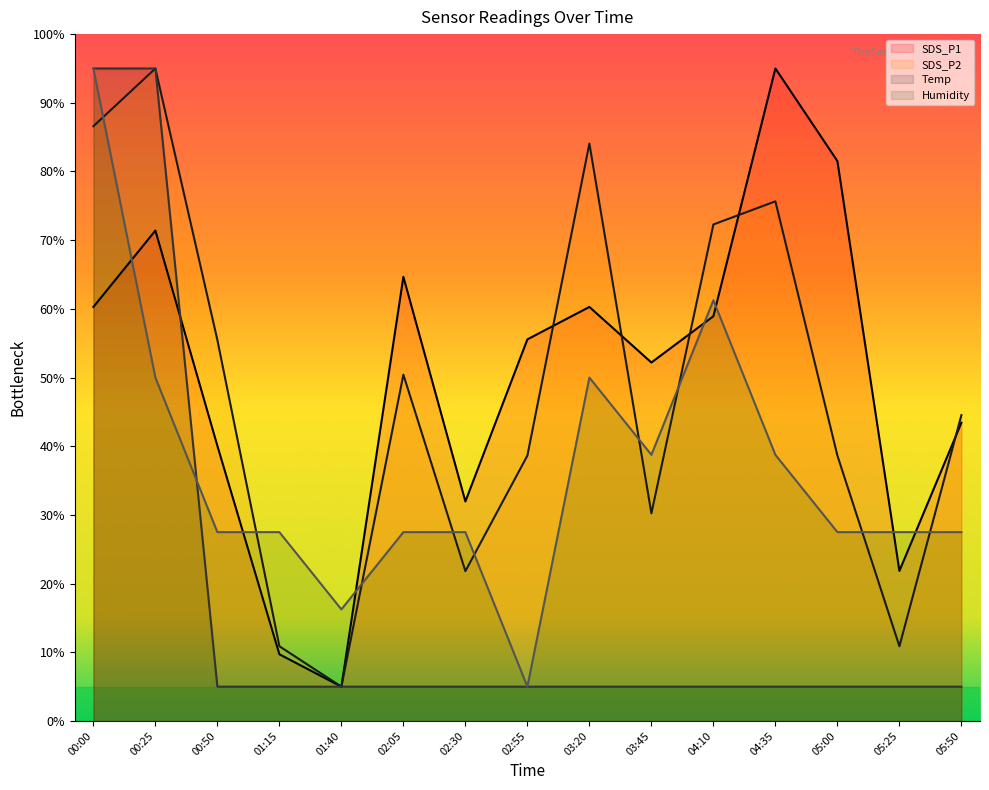

Rank the series at 03:45 from lowest to highest value.

Temp, SDS_P2, Humidity, SDS_P1